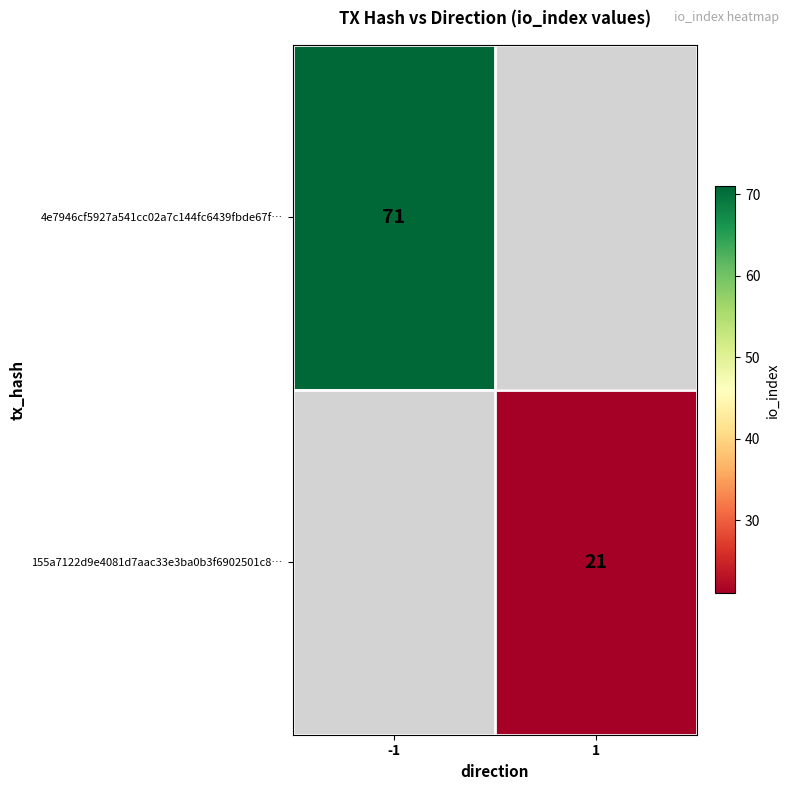

The value of 155a7122d9e4081d7aac33e3ba0b3f6902501c8… at 1 is 21. True or false?

True